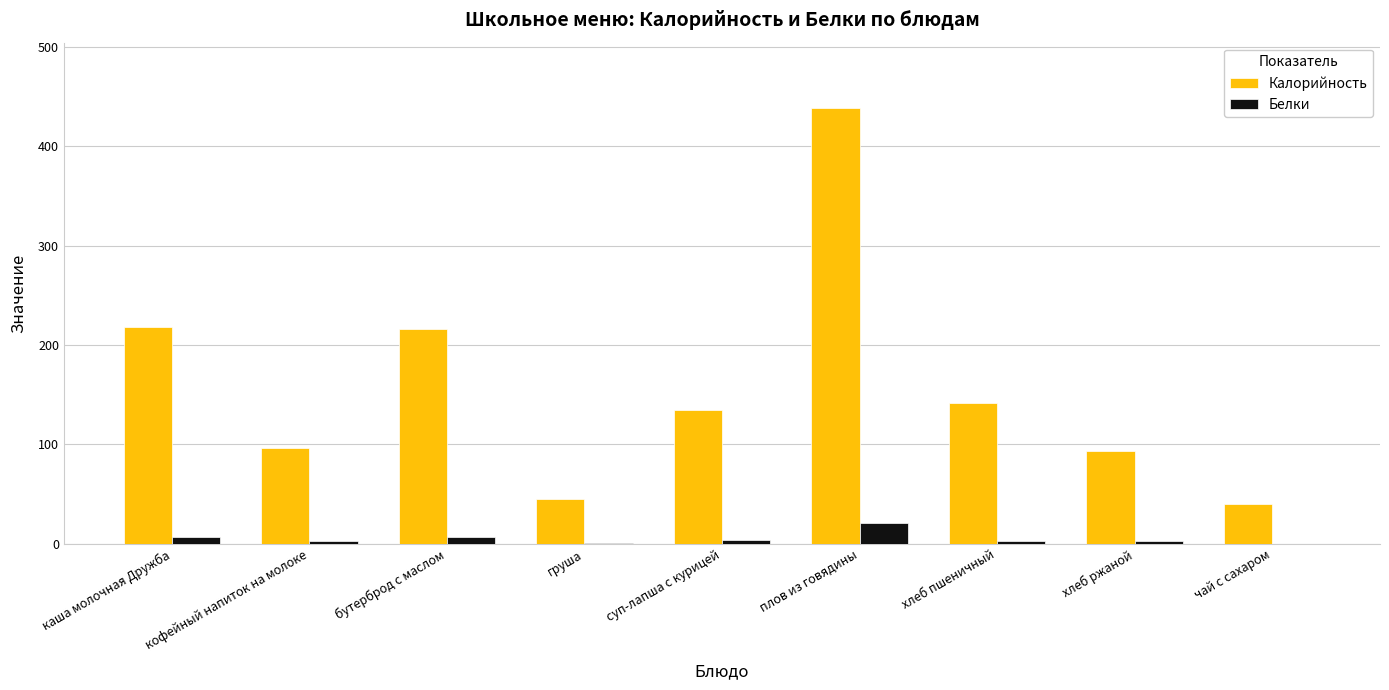

What is the maximum value shown in the chart?

438.6